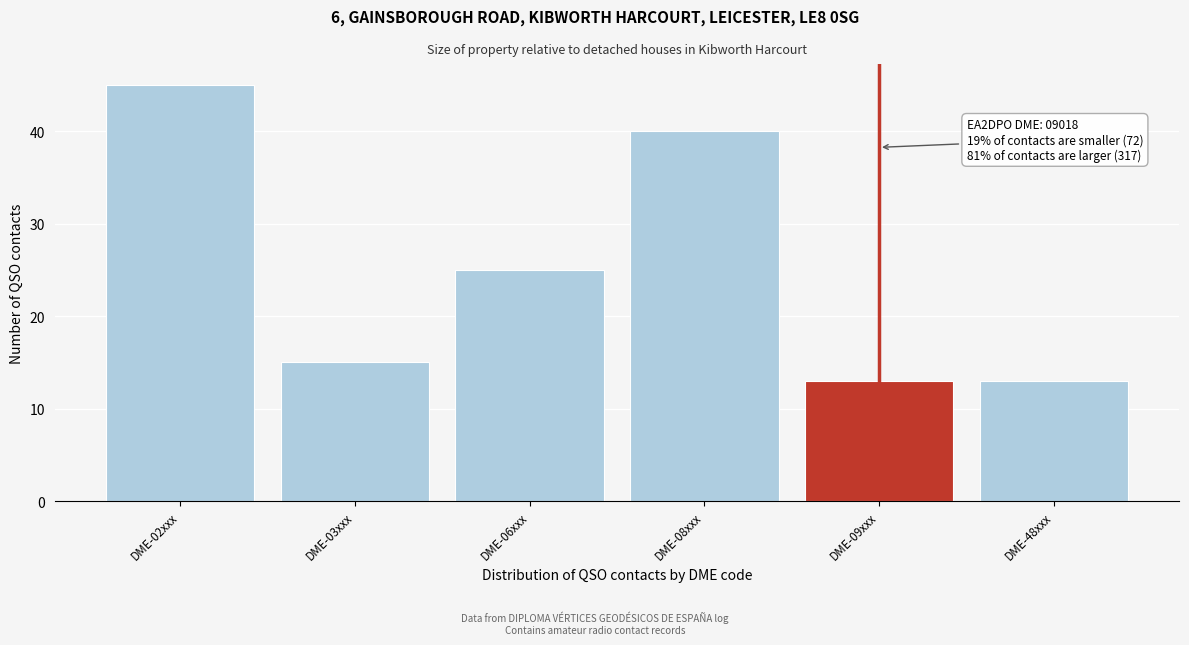

Reading left to right, transcribe all the data shown in this chart.

DME-02xxx=45	DME-03xxx=15	DME-06xxx=25	DME-08xxx=40	DME-09xxx=13	DME-48xxx=13